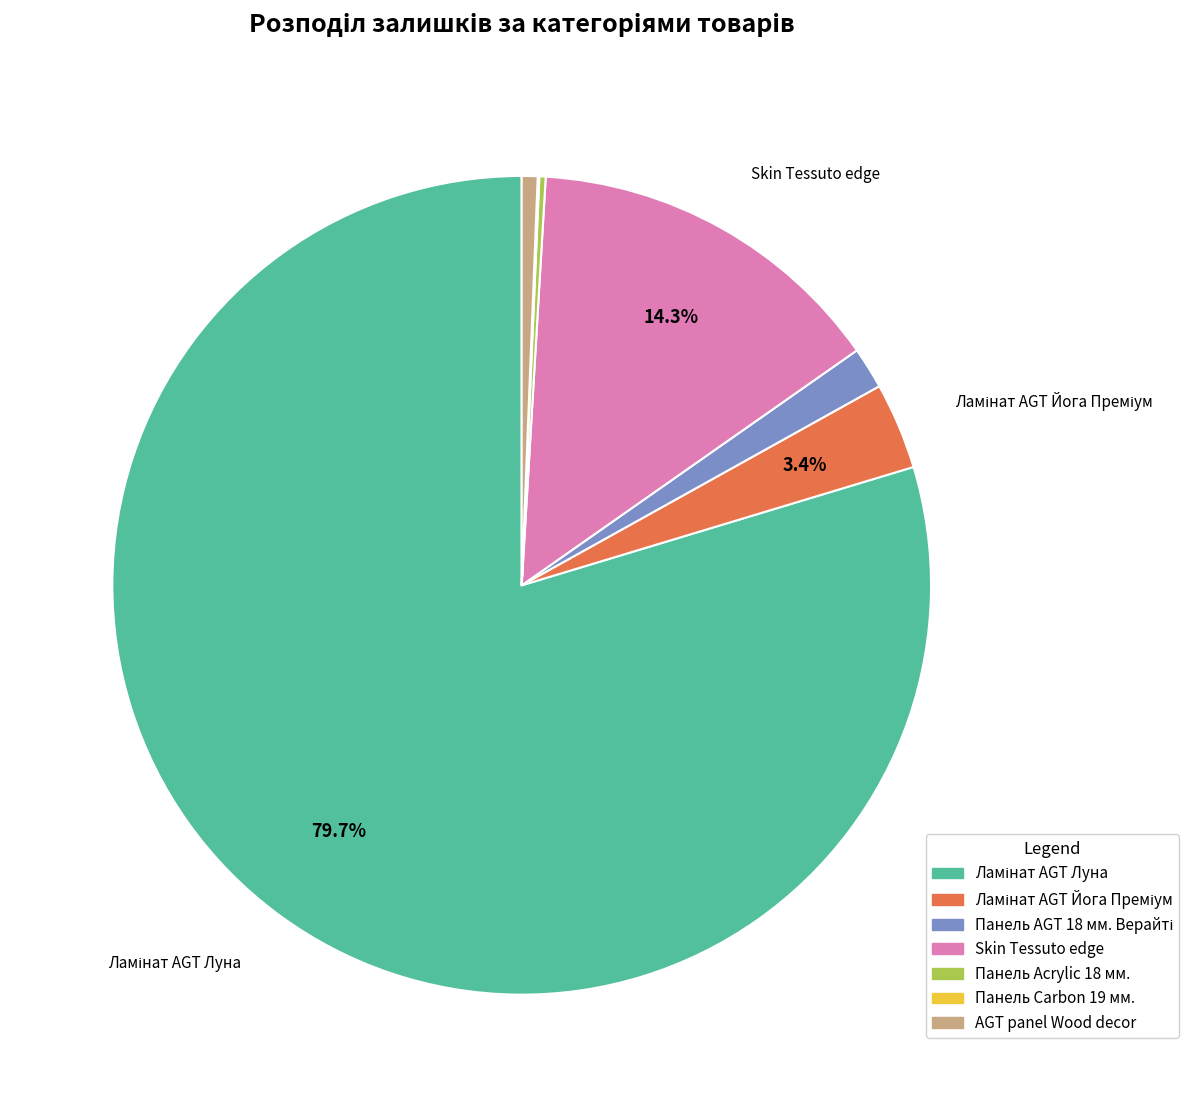

Is there a majority slice in this chart?

Yes